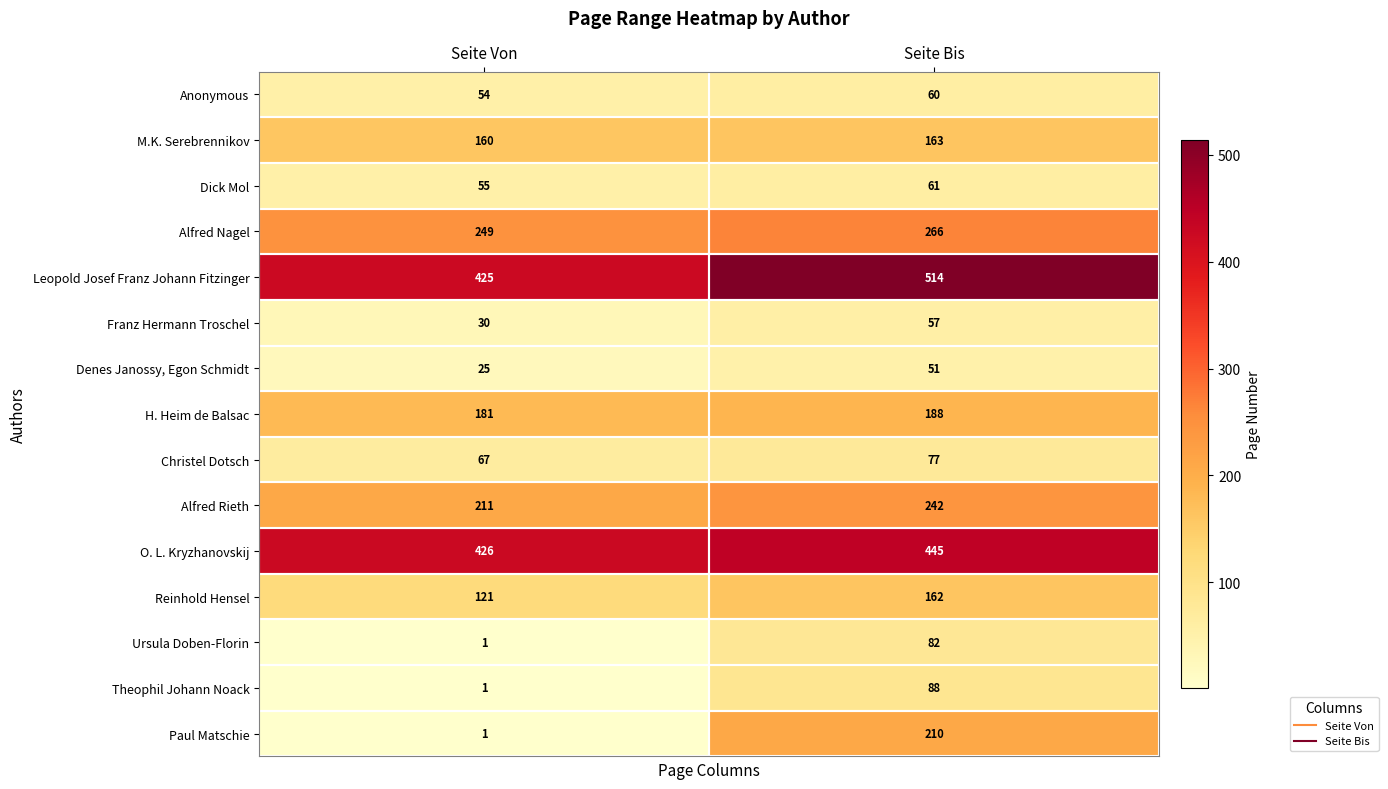

What is the maximum value shown in the chart?

514